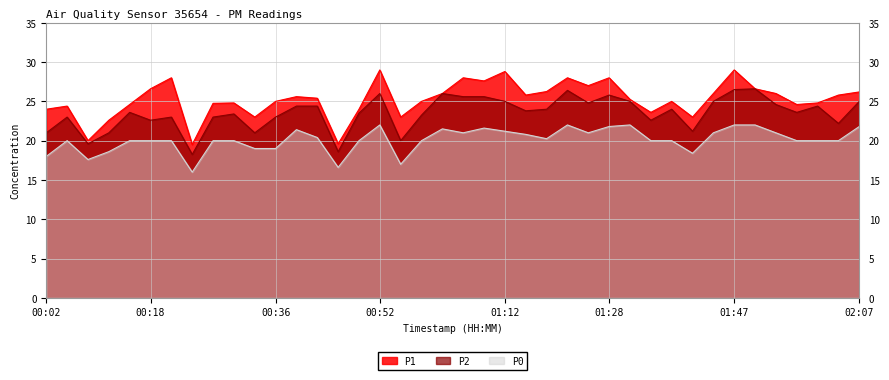

What is the sum of the P2 values at 02:04 and 00:58?

45.5